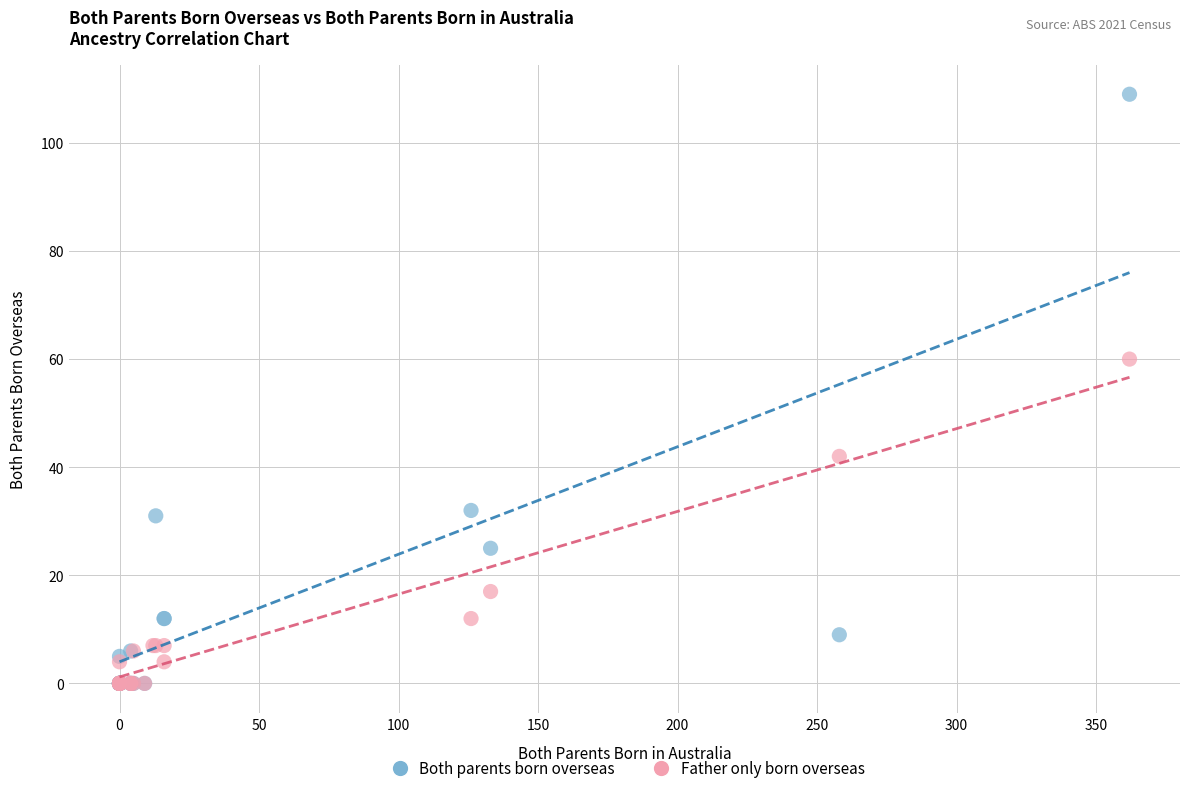

Which series reaches the maximum Y coordinate?

Both parents born overseas